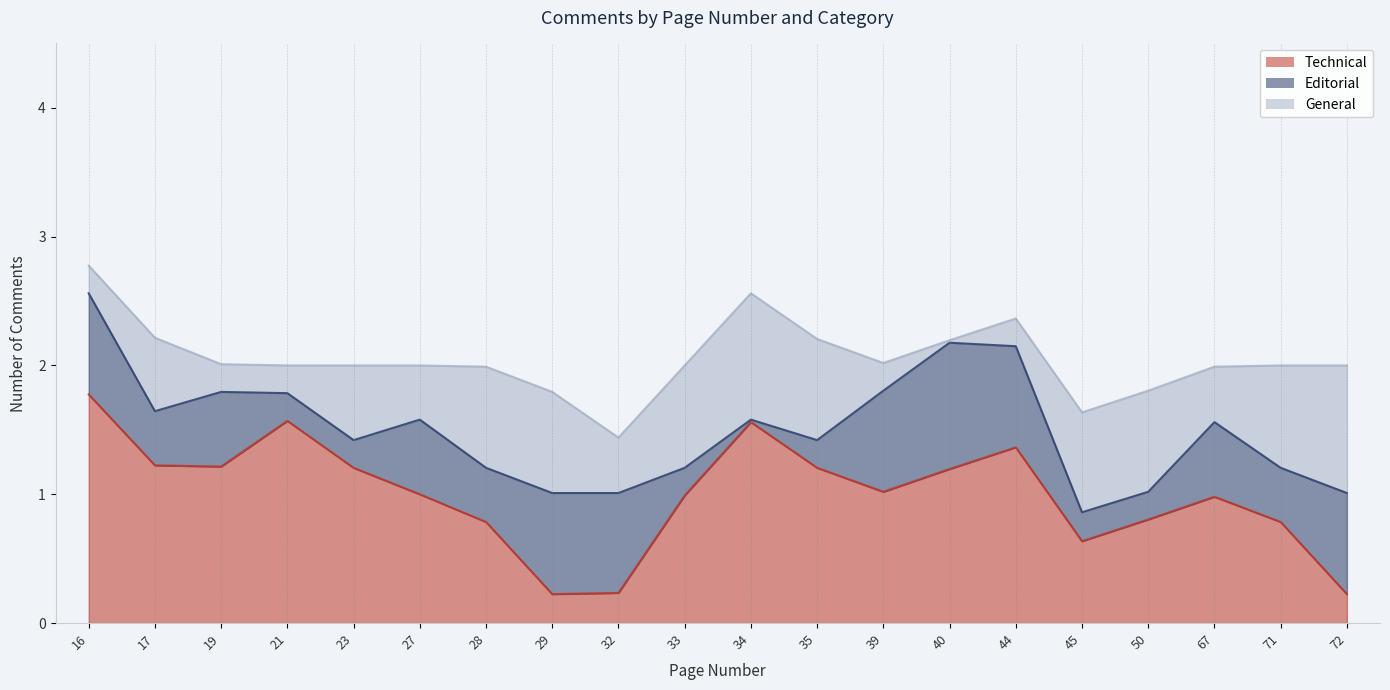

List the series in order of their peak value, lowest first.

Editorial, General, Technical